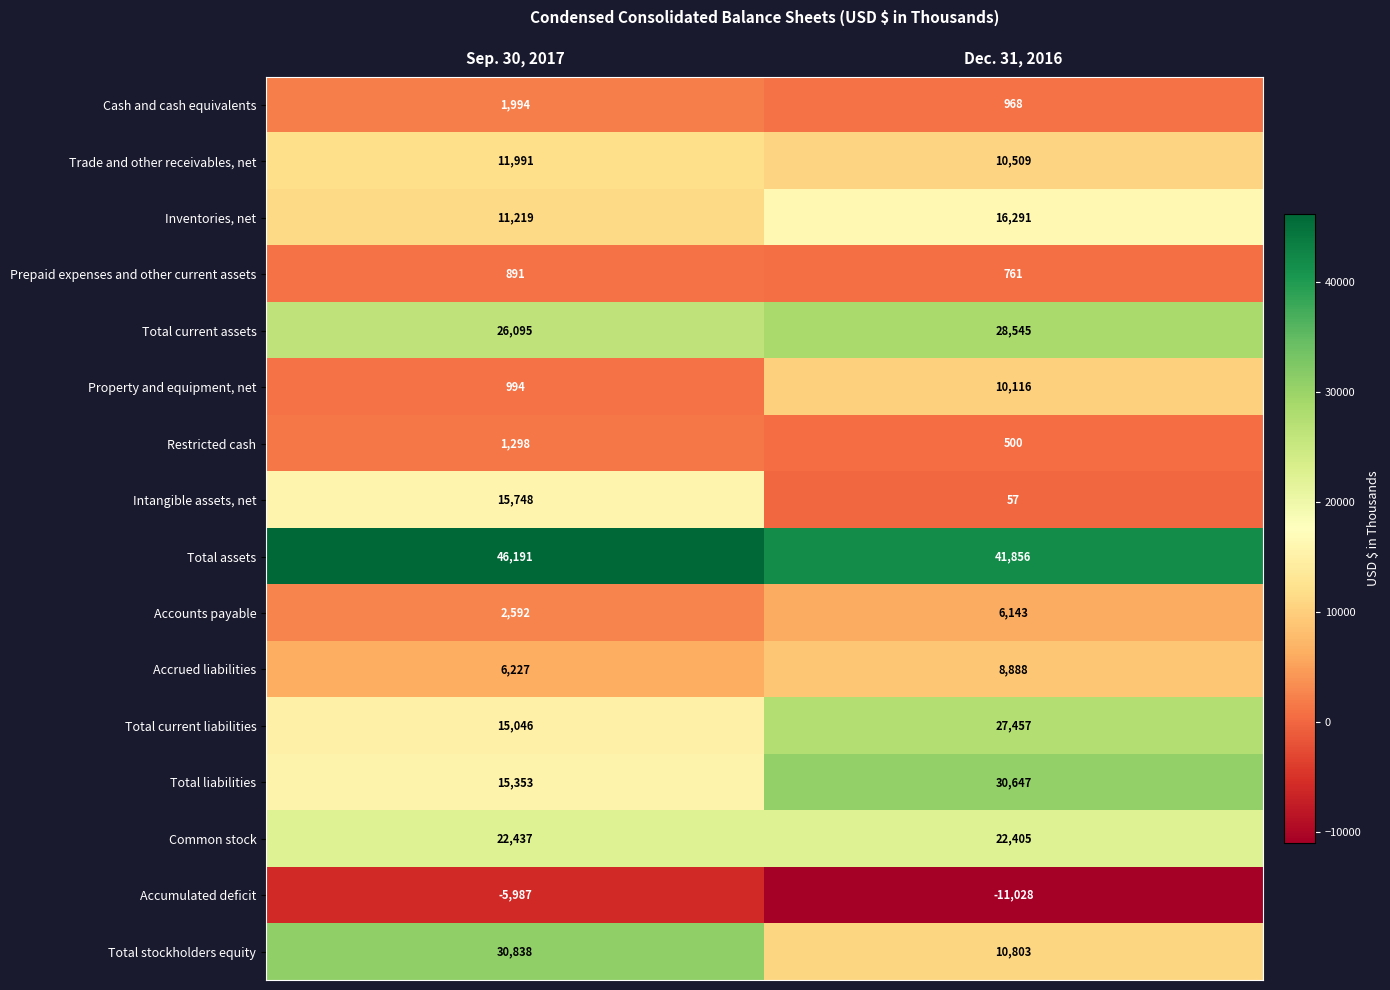

The Accounts payable series shows 1290 at Sep. 30, 2017. True or false?

False